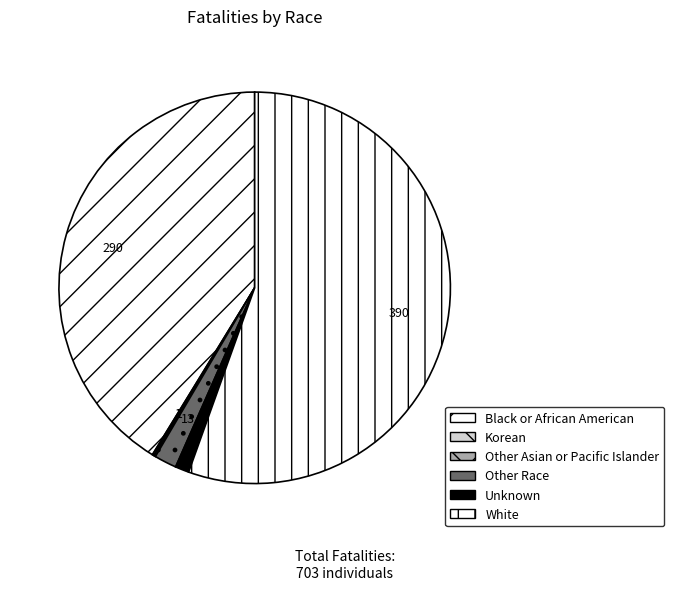

What is the change in value from Black or African American to Korean?

-289